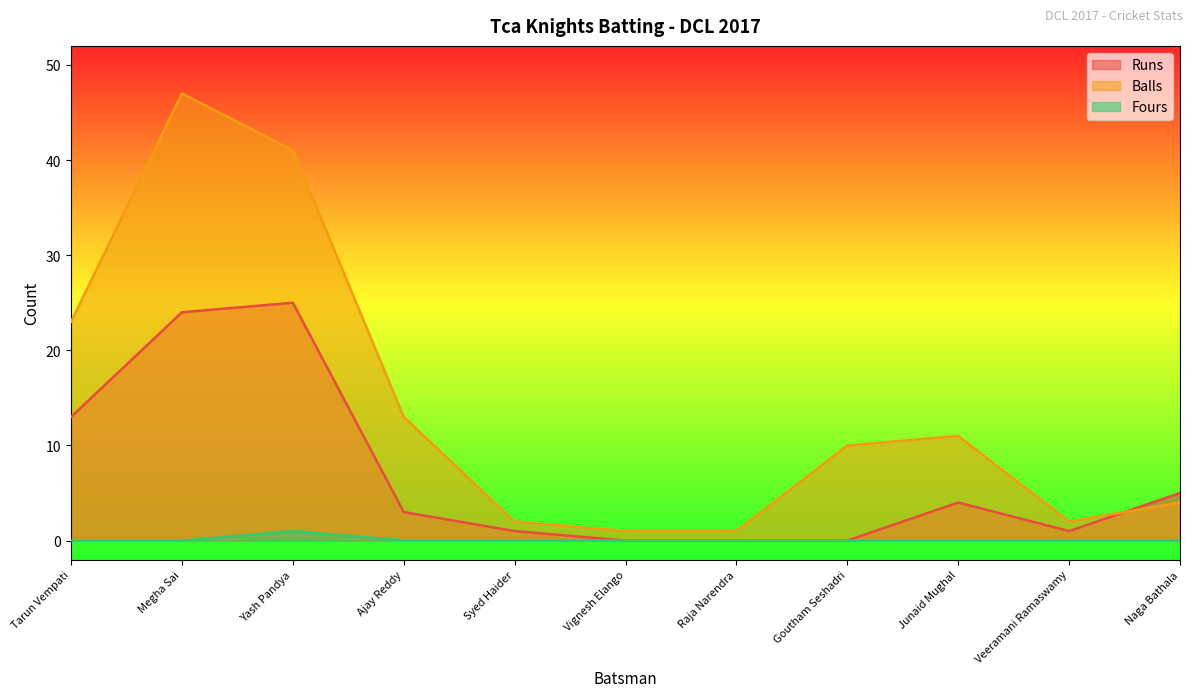

What is the greatest value displayed?

47